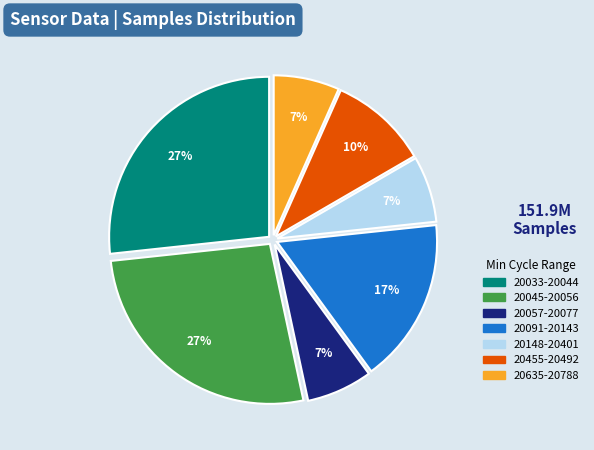

How many slices are in this pie chart?

7